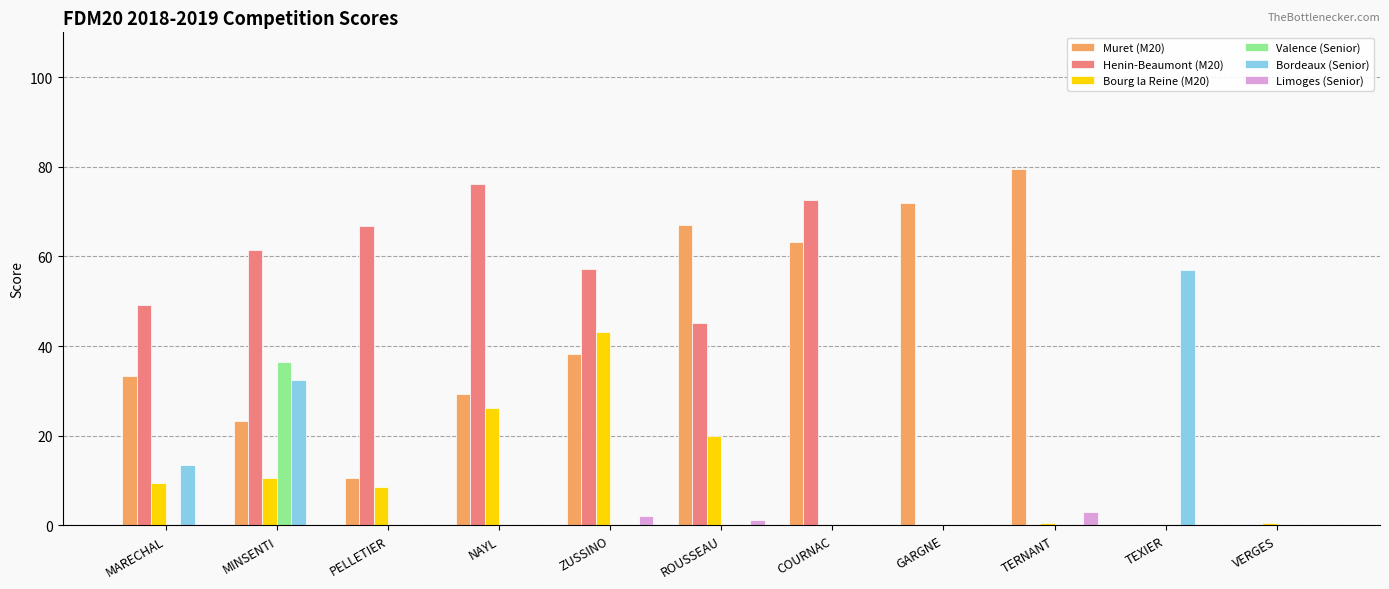

Where is Bordeaux (Senior) nearest to the value 28?

MINSENTI